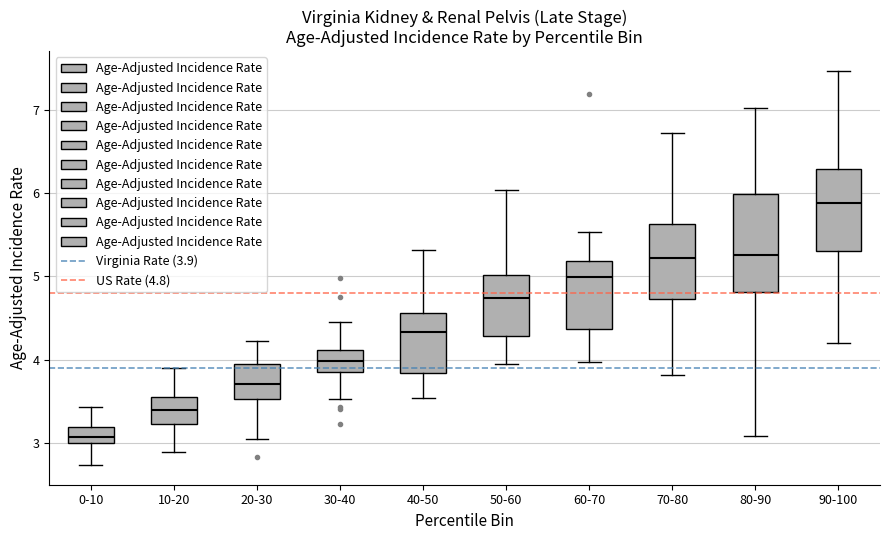

Where is the lower edge of the box for 10-20 on the y-axis? The values are not printed on the chart, so give them approximately, as read against the axis.

3.2